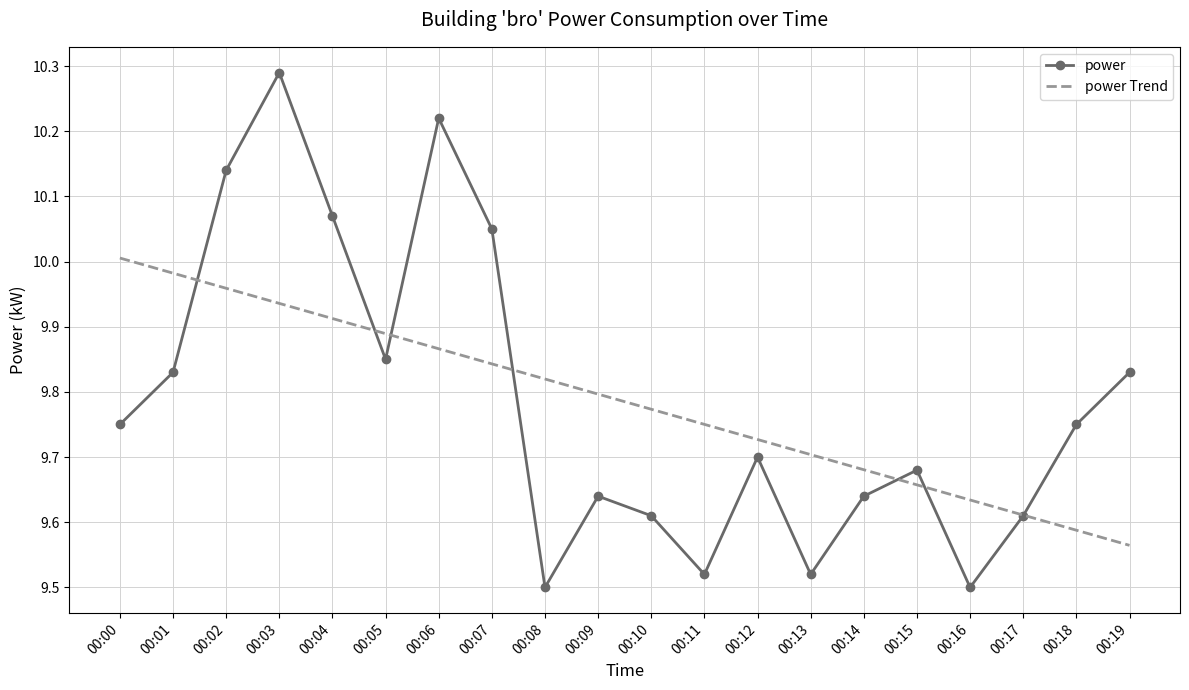

What is the difference between the second highest and second lowest values in the power Trend series?

0.4